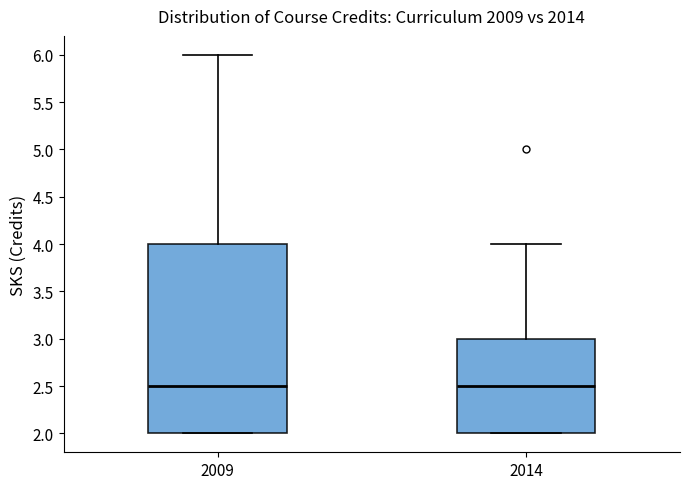

Where is the upper edge of the box at x = 2009 on the y-axis? The values are not printed on the chart, so give them approximately, as read against the axis.

4.0